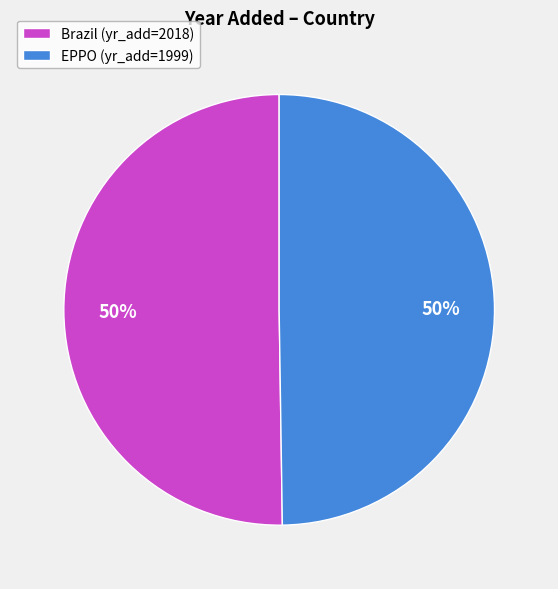

Approximately how many times larger is the value at EPPO (yr_add=1999) compared to Brazil (yr_add=2018)?

1.0